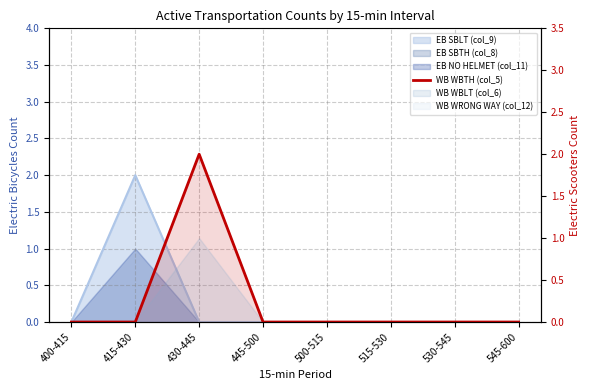

True or false: the data shows 1 at 500-515.

False